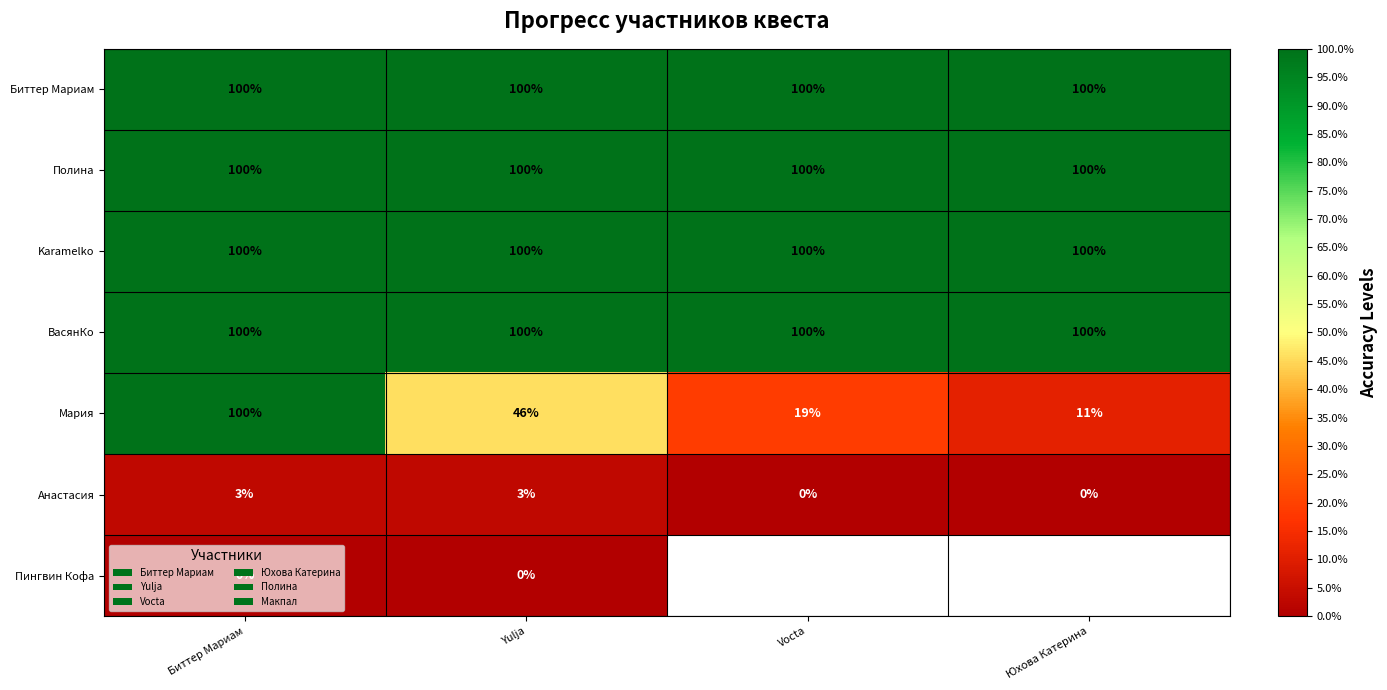

Between Vocta and Юхова Катерина, which is larger?

Vocta